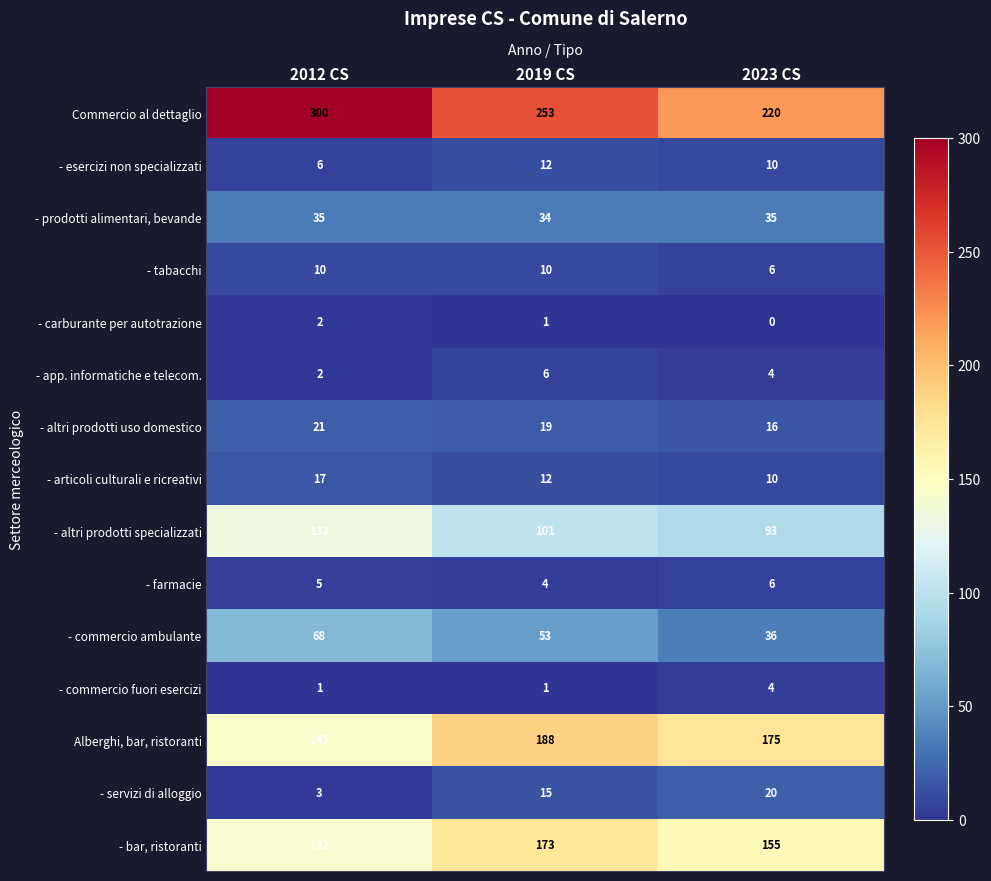

What is the sum of all - carburante per autotrazione values?

3